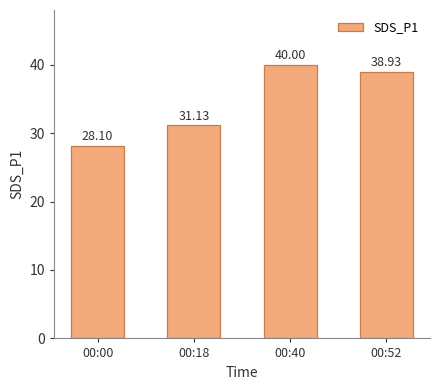

How many distinct data groups are displayed?

1